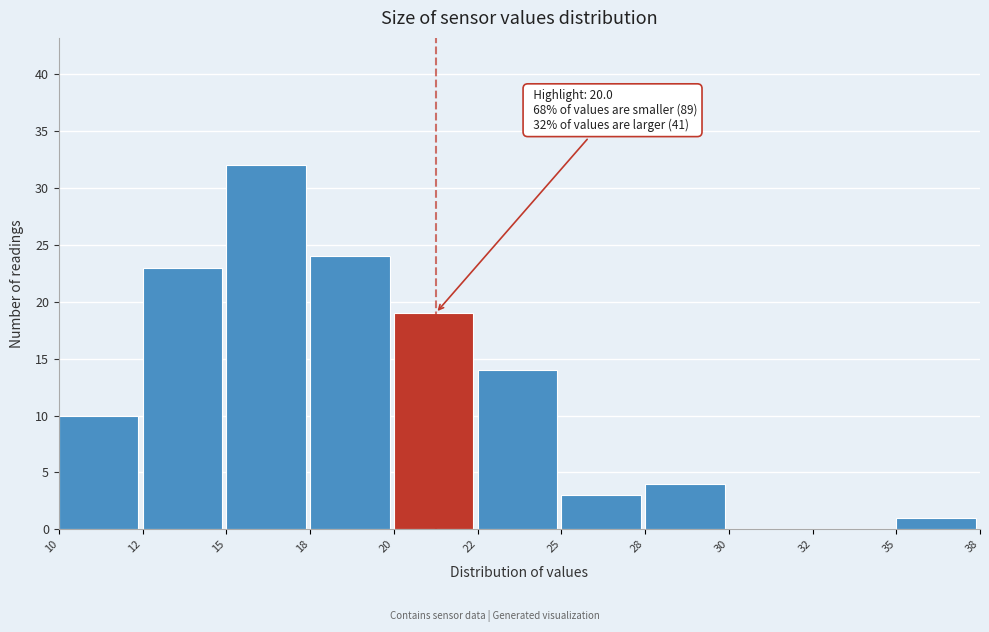

Reading right to left, what are all the values shown in this chart?

35=1	32=0	30=0	28=4	25=3	22=14	20=19	18=24	15=32	12=23	10=10